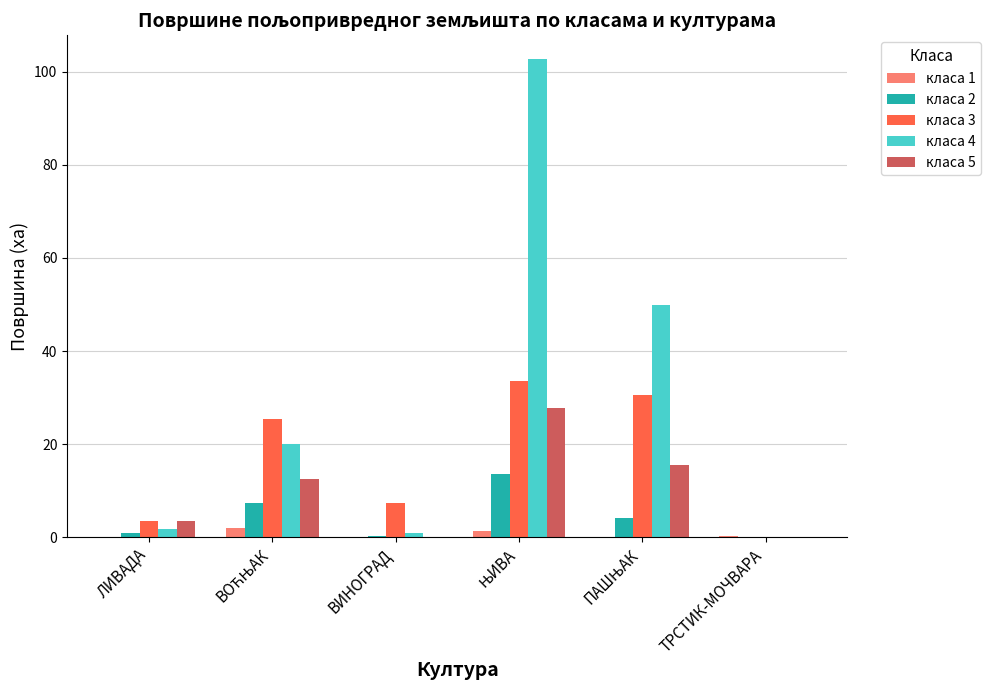

Which series has the largest total across all categories?

класа 4